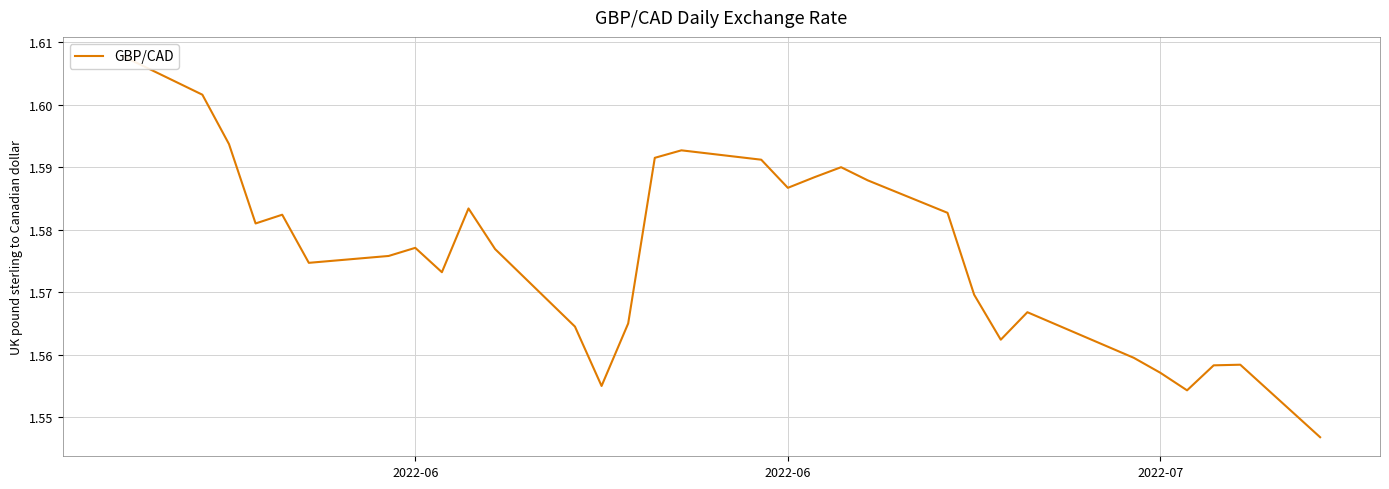

What is the greatest value displayed?

1.6